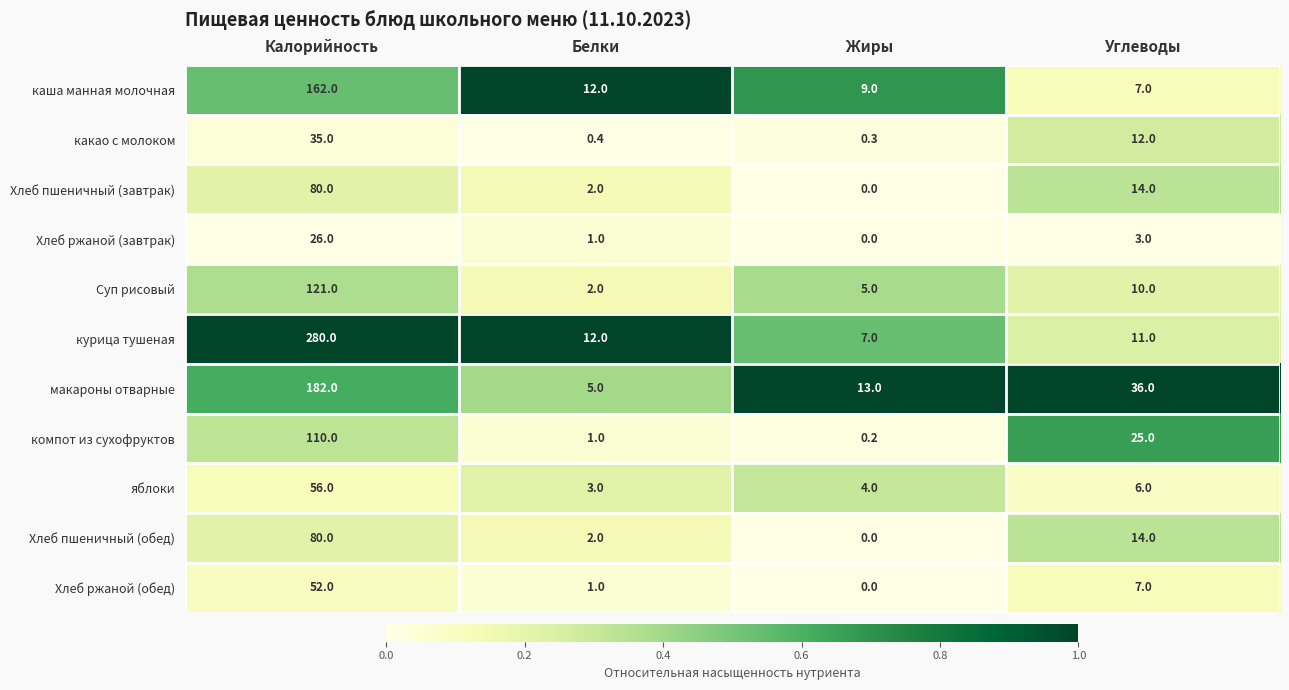

Which category has the highest value across all series?

Калорийность